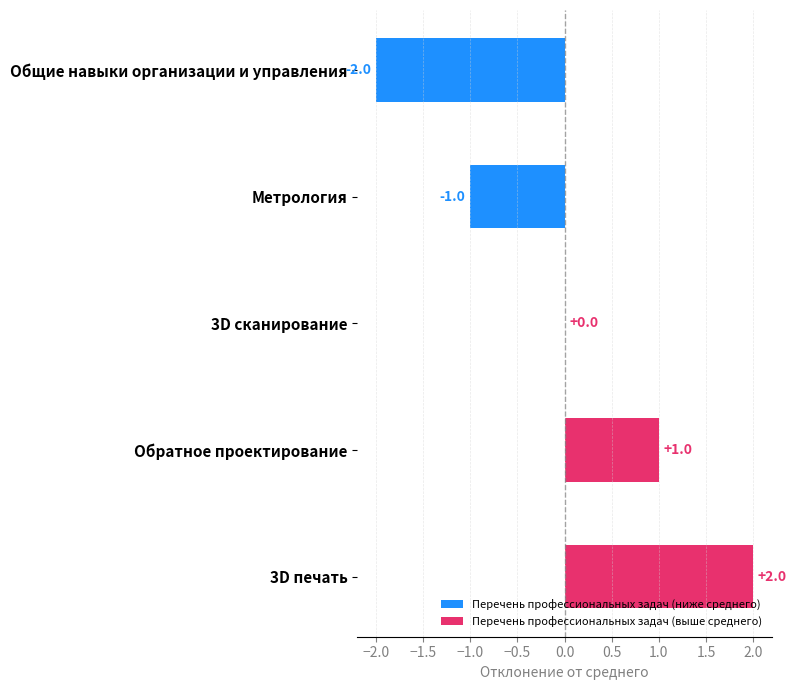

What is the change in value from Метрология to 3D сканирование?

+1